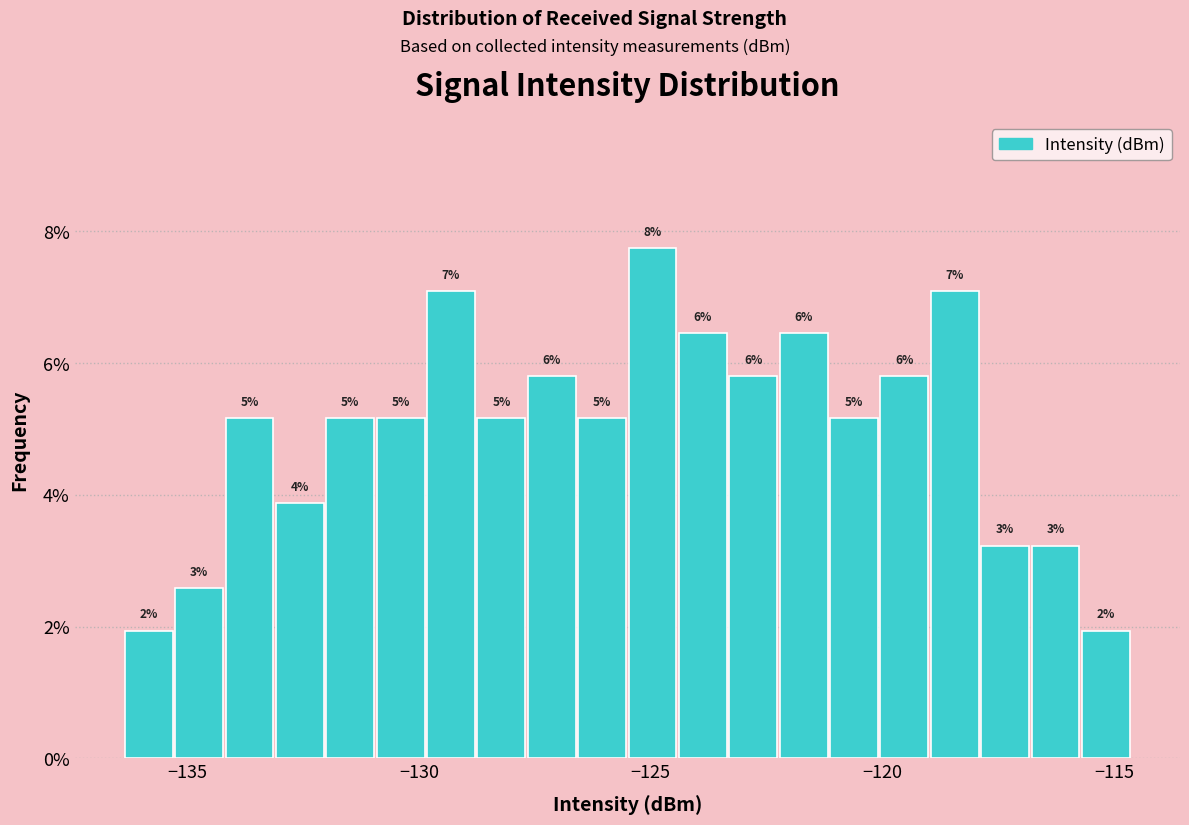

Around what value on the x-axis is the tallest bar? Give the approximate position of its centre, as read against the axis.

-125.0